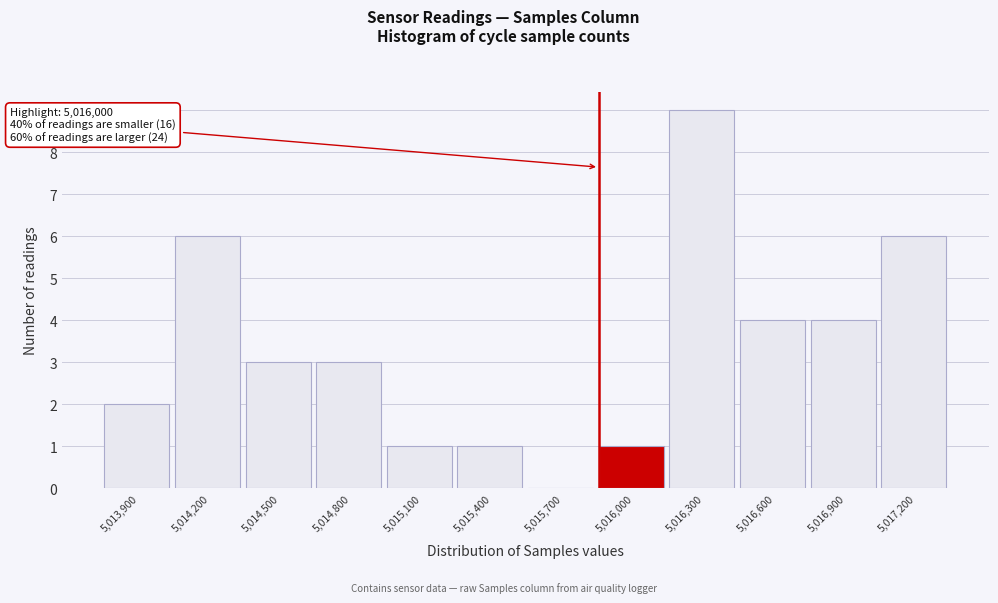

Reading left to right, what are all the values shown in this chart?

5,013,900=2	5,014,200=6	5,014,500=3	5,014,800=3	5,015,100=1	5,015,400=1	5,015,700=0	5,016,000=1	5,016,300=9	5,016,600=4	5,016,900=4	5,017,200=6